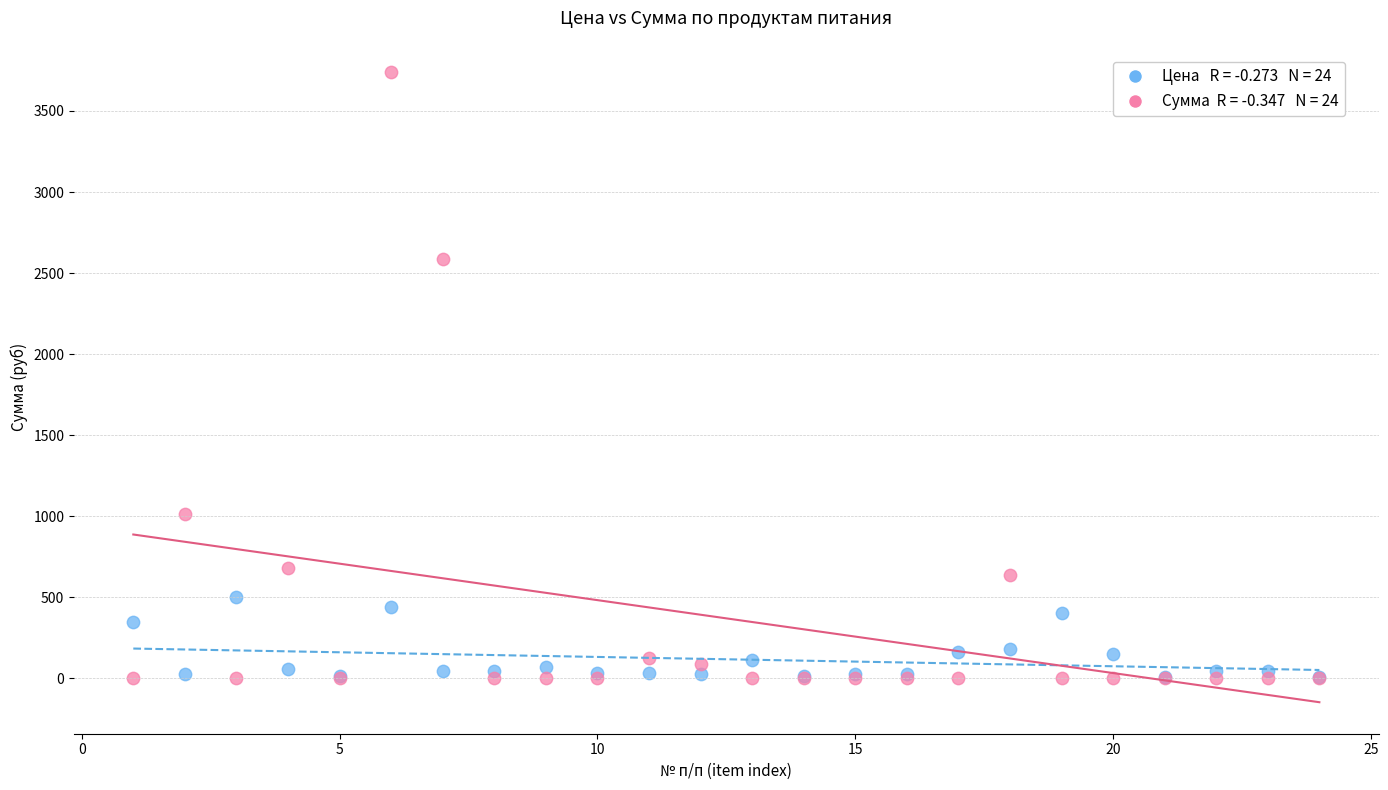

Across all series, what Y value is closest to 1869?

2586.2